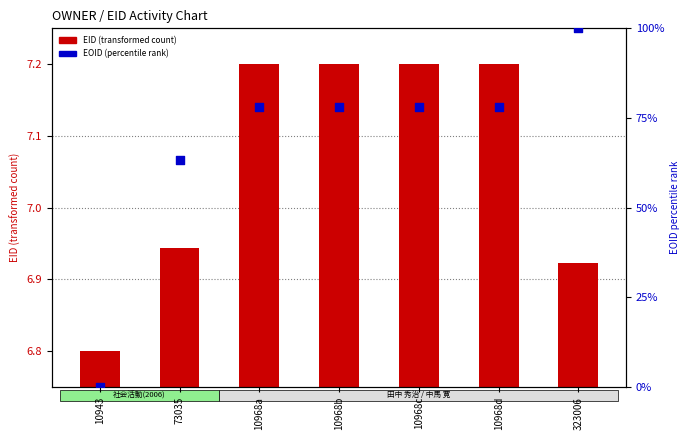

At how many categories does at least one series exceed 54?

6